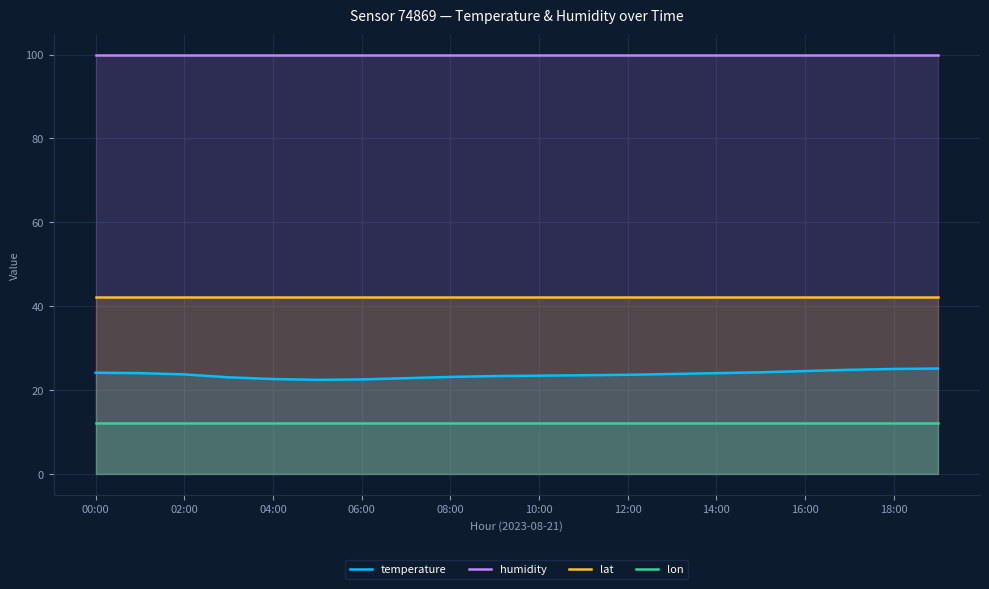

True or false: lat and humidity cross at least once.

False